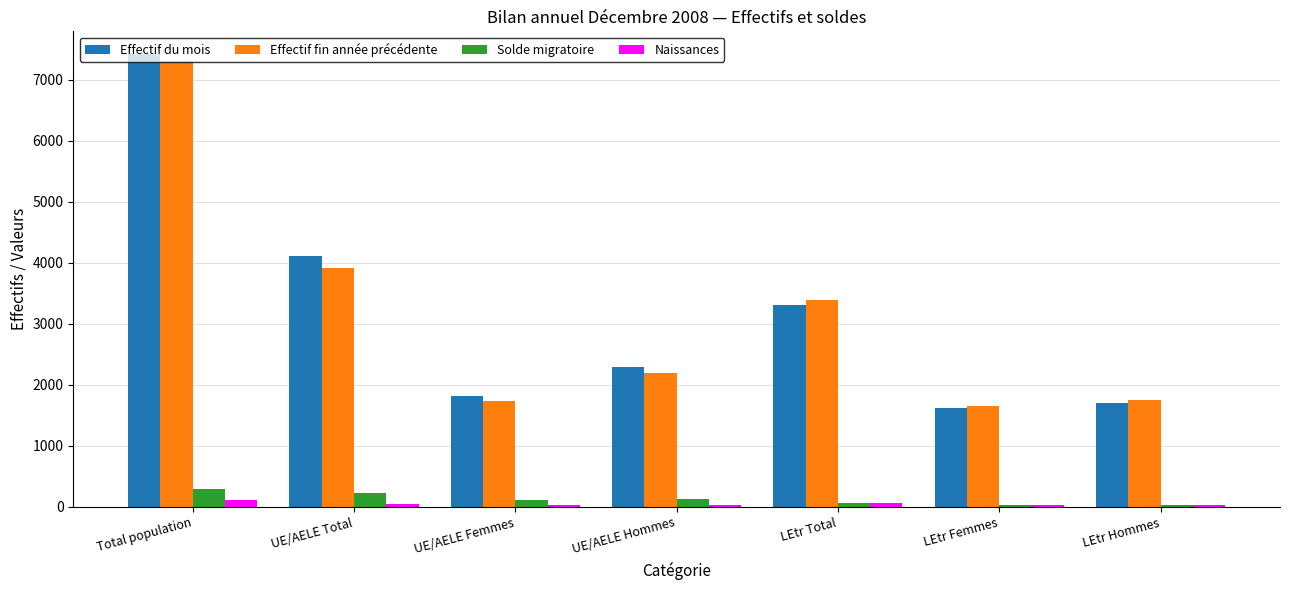

What is the sum of all Effectif fin année précédente values?

21915